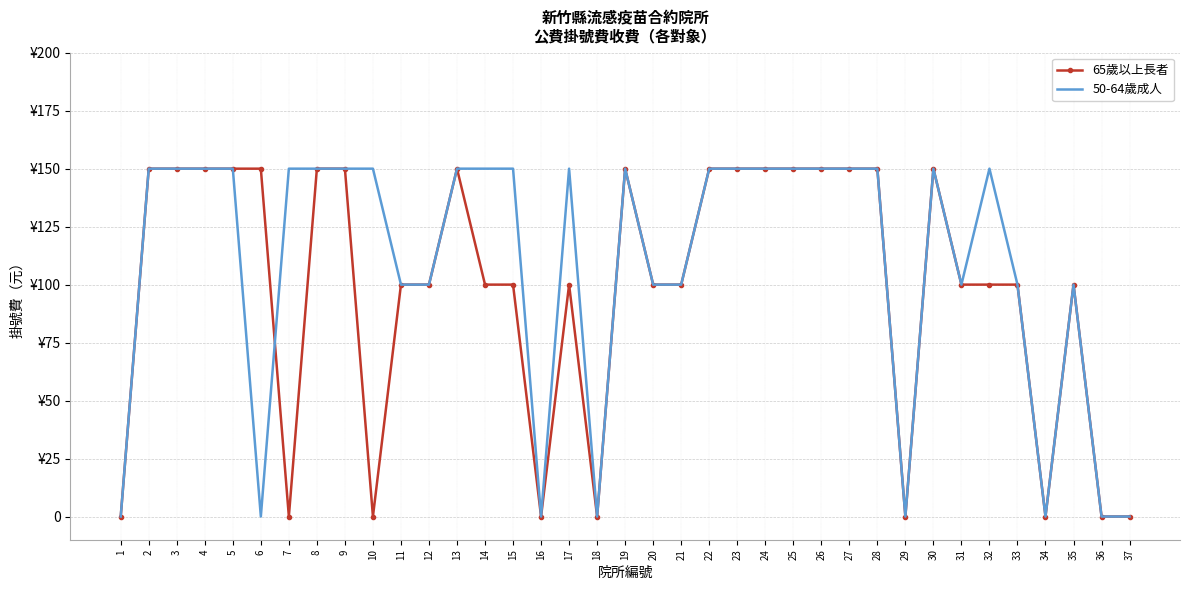

At how many categories does at least one series exceed 66?

30